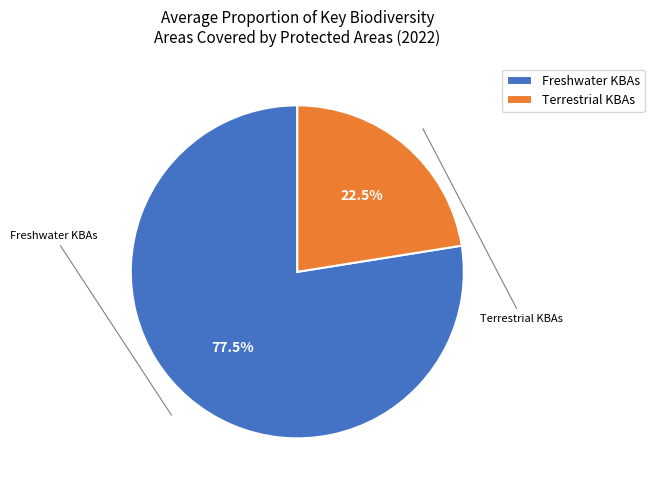

Rank the categories by value from lowest to highest.

Terrestrial KBAs, Freshwater KBAs